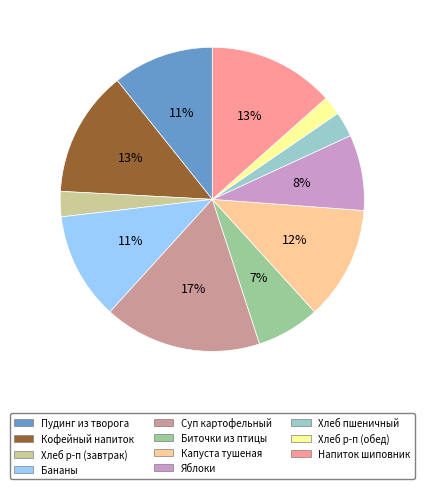

How many segments does this pie chart have?

11